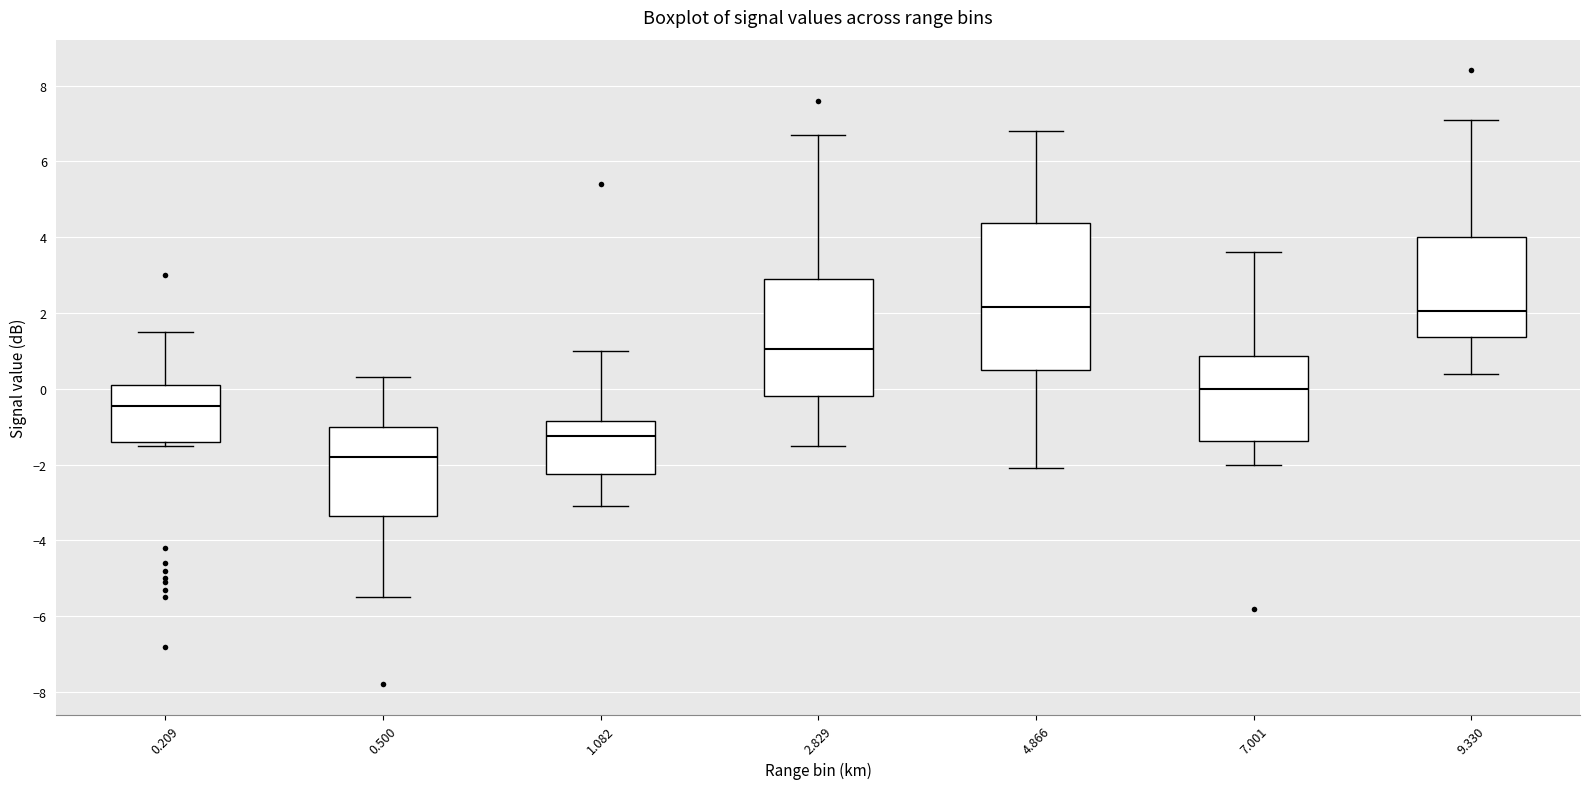

Where does the median line of the box at x = 0.209 sit on the y-axis? The values are not printed on the chart, so give them approximately, as read against the axis.

-0.4